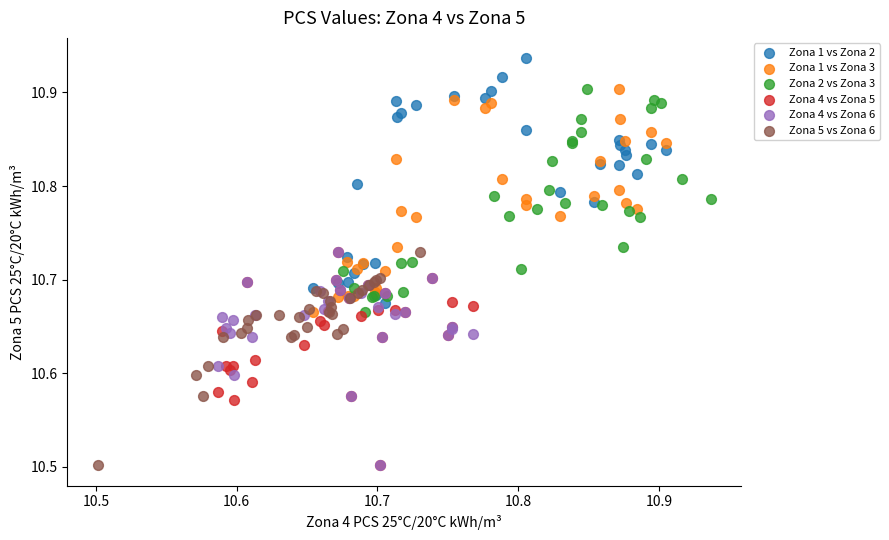

What are all the series names shown in the legend?

Zona 1 vs Zona 2, Zona 1 vs Zona 3, Zona 2 vs Zona 3, Zona 4 vs Zona 5, Zona 4 vs Zona 6, Zona 5 vs Zona 6